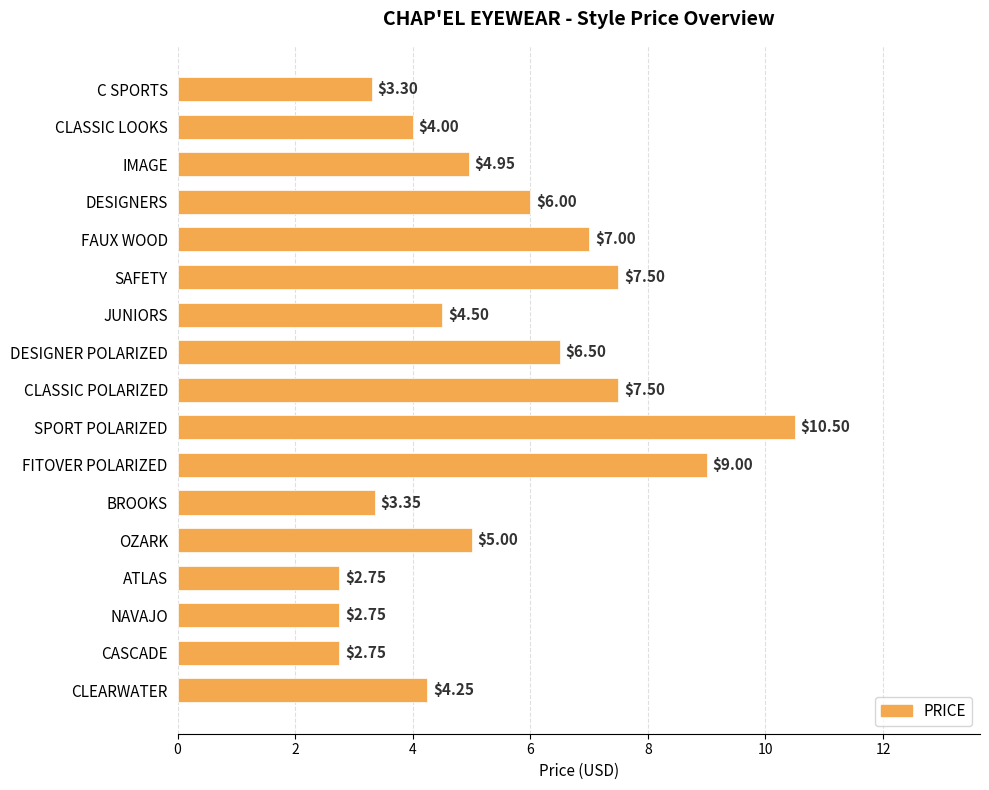

Which label corresponds to the largest value in the chart?

SPORT POLARIZED